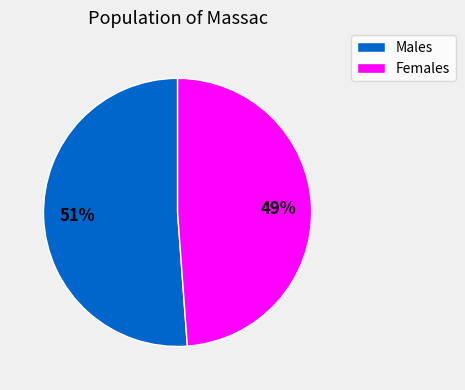

To the nearest percent, what is the average slice percentage?

50%